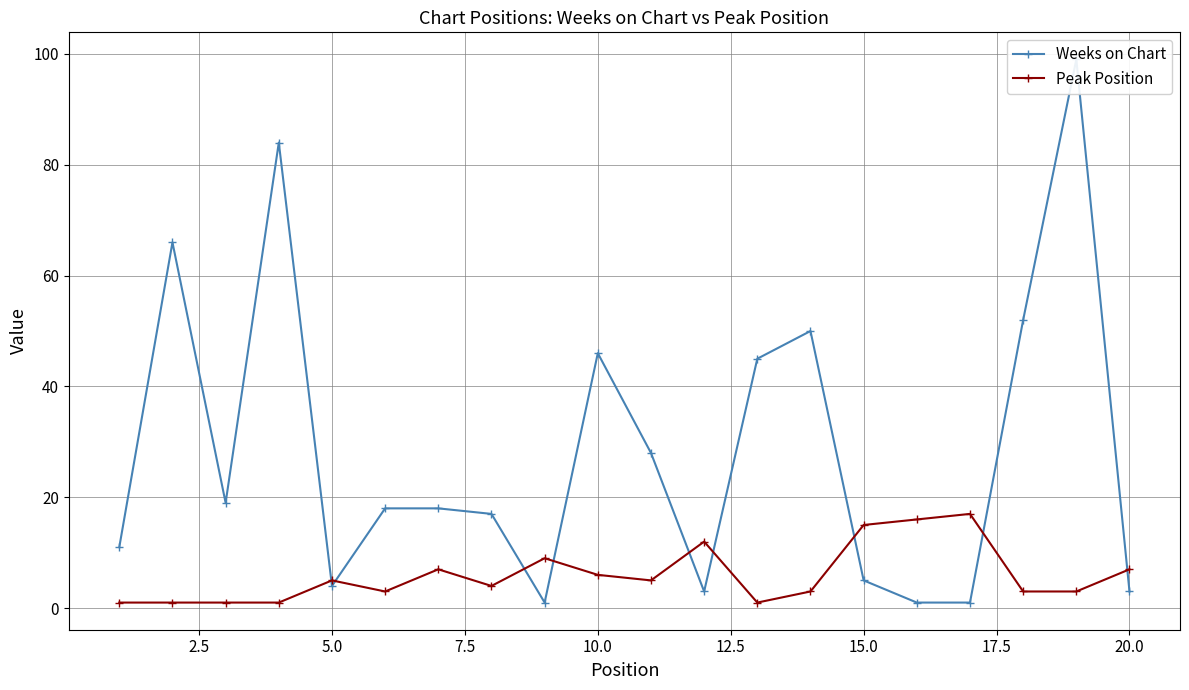

The value of Peak Position at 10.0 is 6. True or false?

True